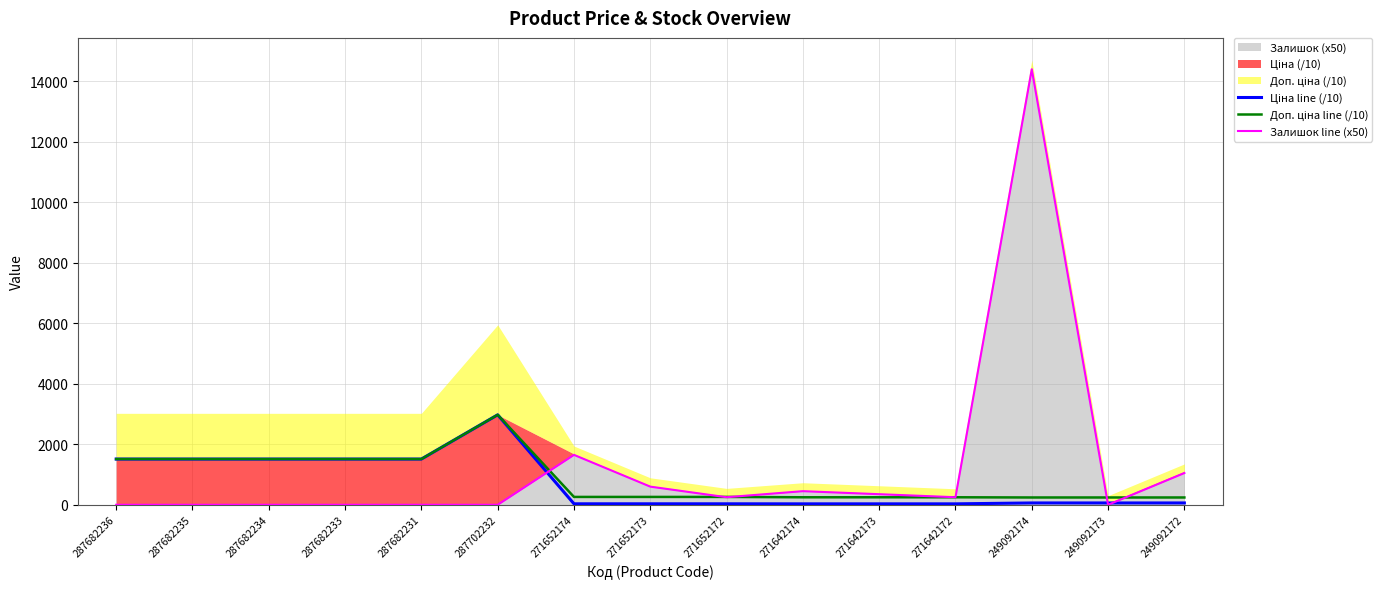

The Доп. ціна line (/10) series shows 2974.7 at 287702232. True or false?

True